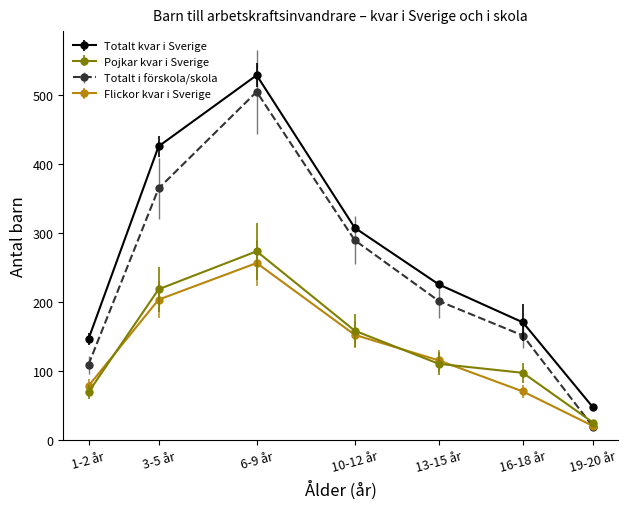

Where is the first local maximum for Totalt kvar i Sverige?

6-9 år